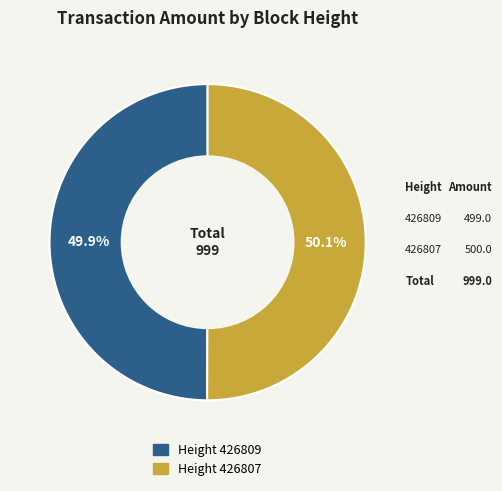

Does any single category account for the majority?

Yes